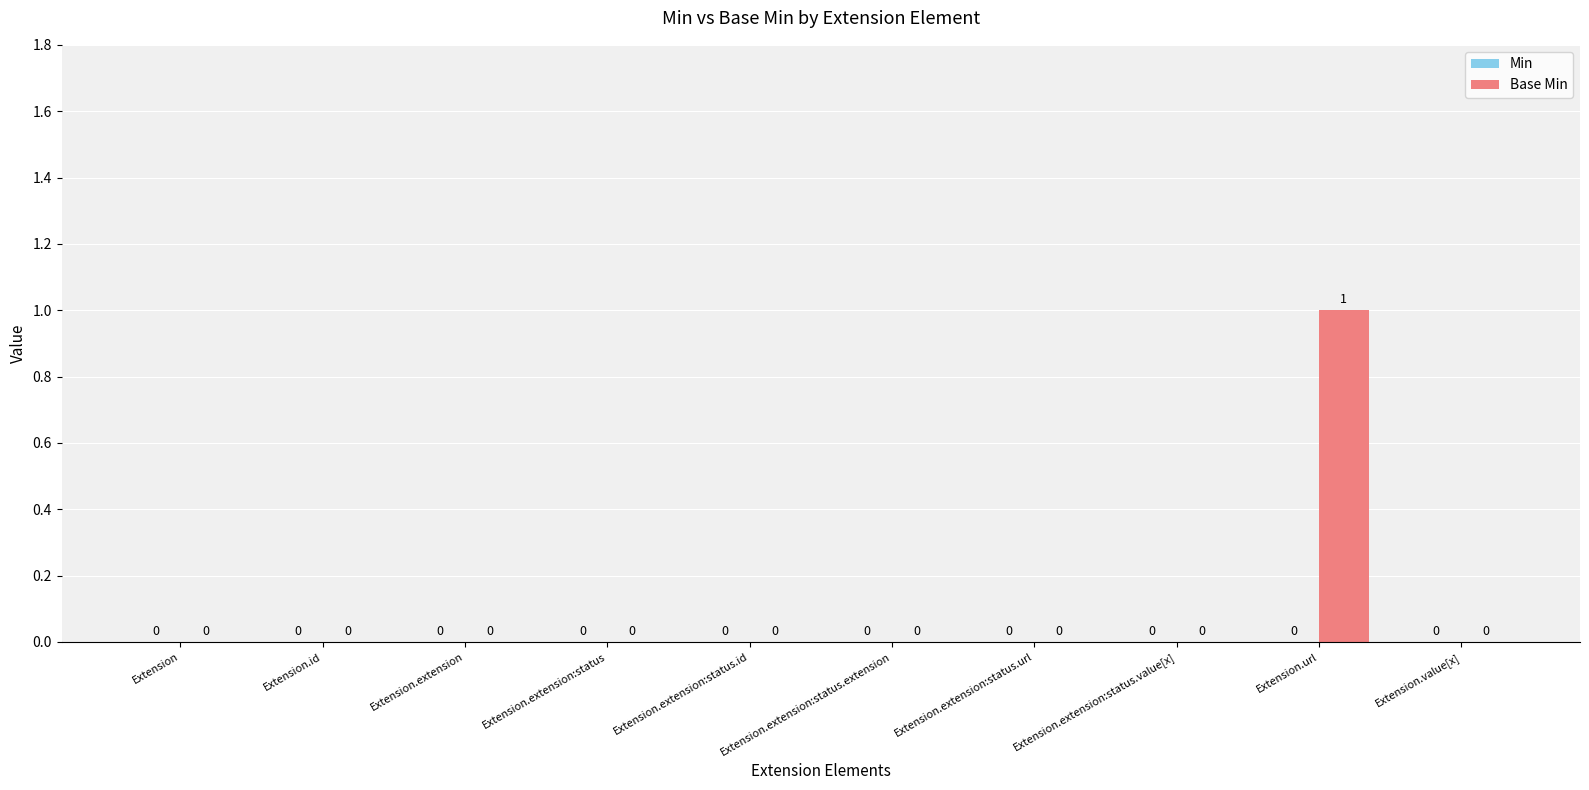

Which category has the highest value across all series?

Extension.url